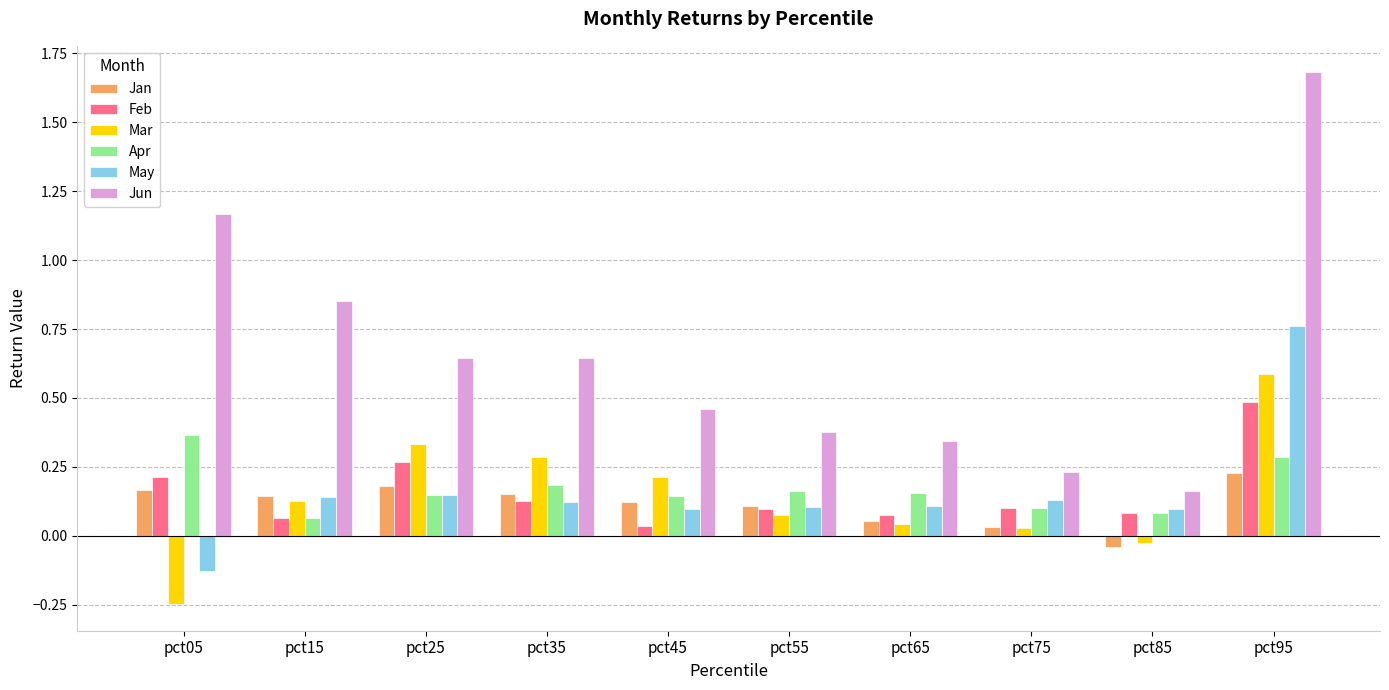

What is the difference between the second highest and minimum values in the Jun series?

1.0